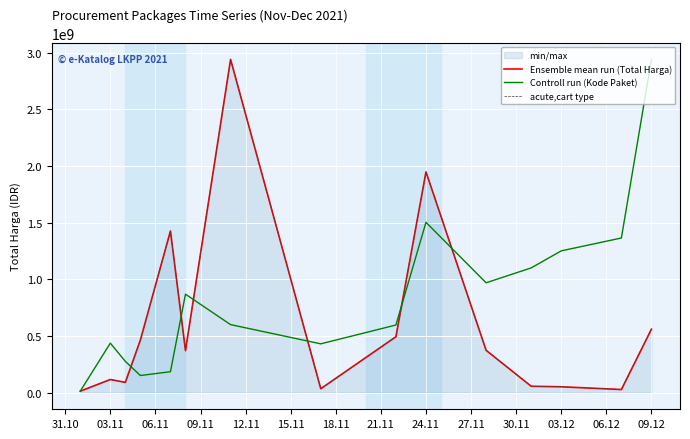

Is the value of Controll run (Kode Paket) at 31.10 greater than the value of Ensemble mean run (Total Harga) at 21.11?

No